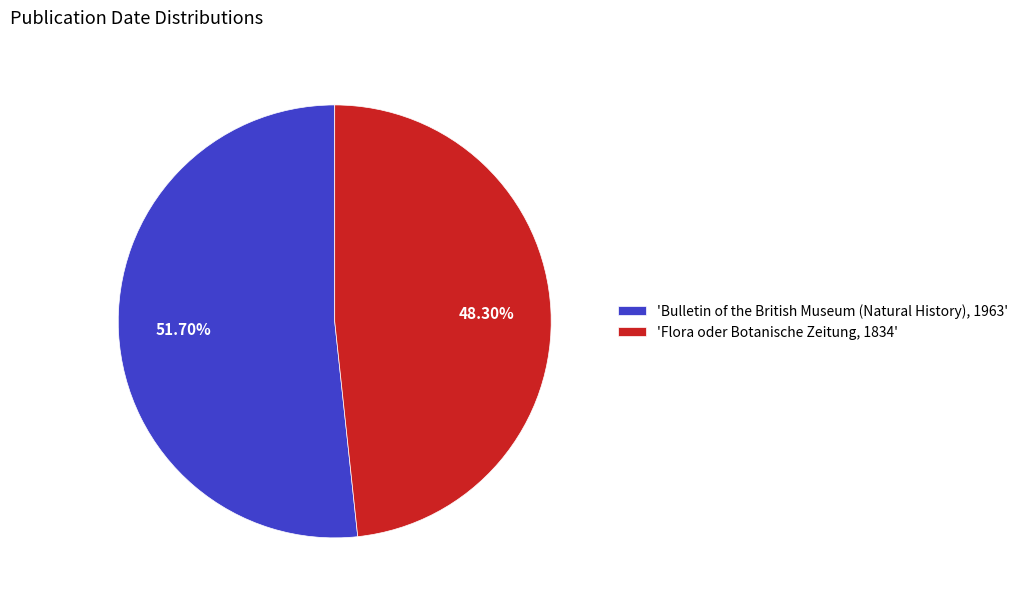

Do 'Bulletin of the British Museum (Natural History), 1963' and 'Flora oder Botanische Zeitung, 1834' together represent more than half of the pie?

Yes